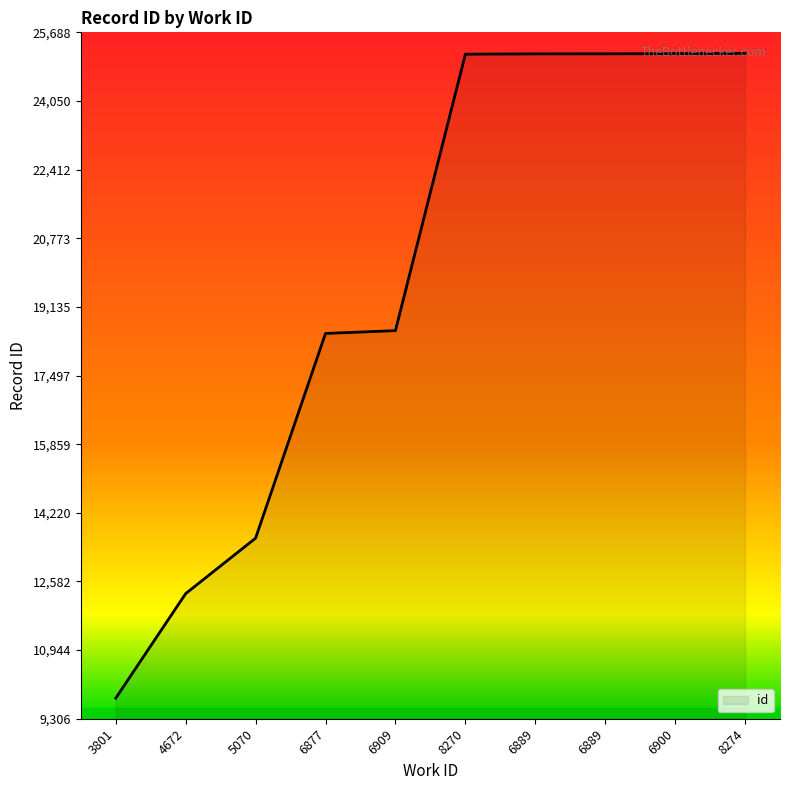

The chart shows a value of 2683 at 4672. True or false?

False